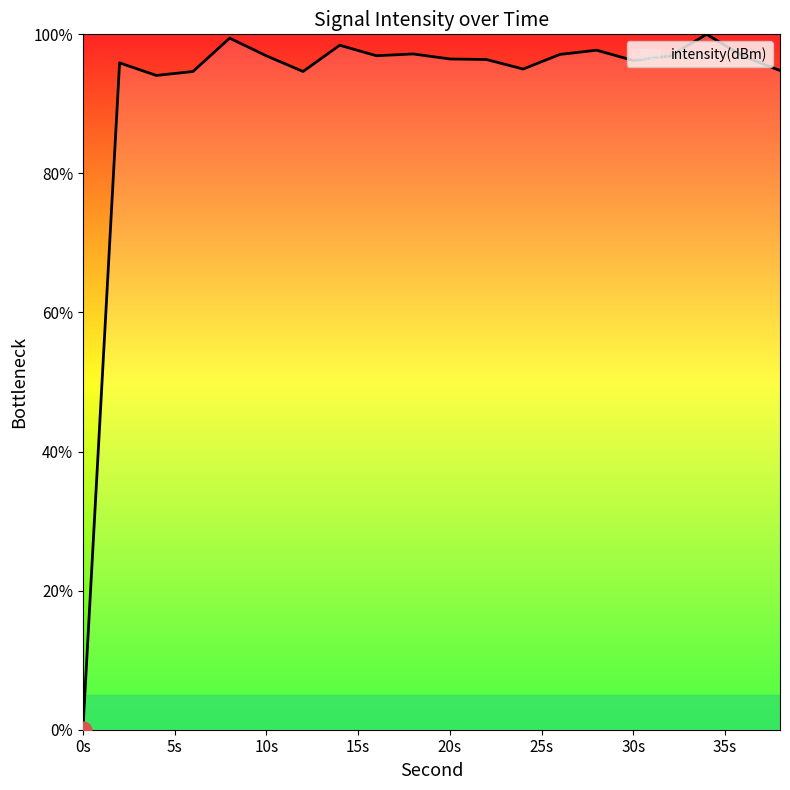

What is the difference between the maximum and minimum values?

100.0